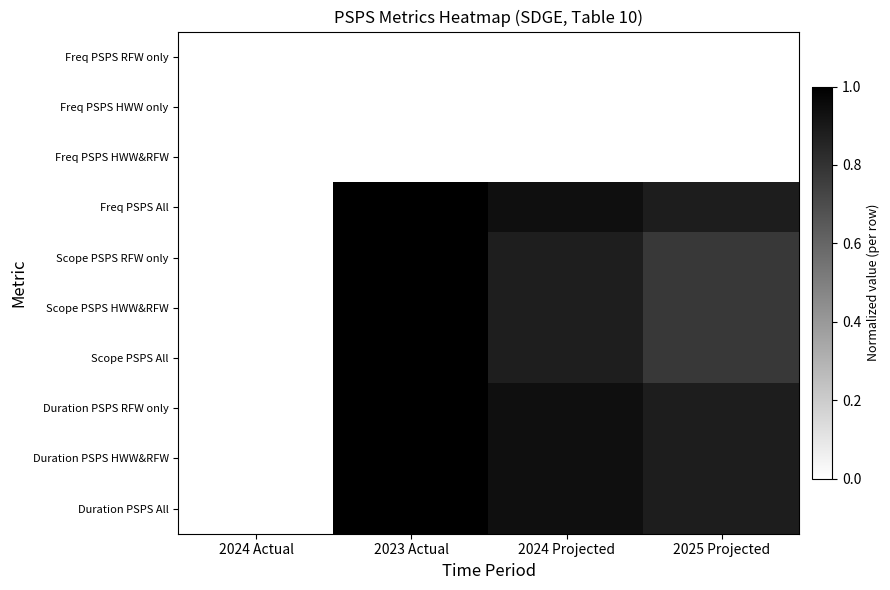

What is the total value across all series at 2023 Actual?

7.0